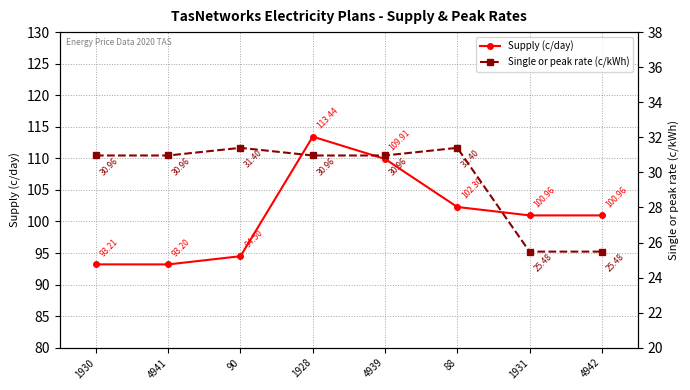

What is the sum of all Supply (c/day) values?

808.5